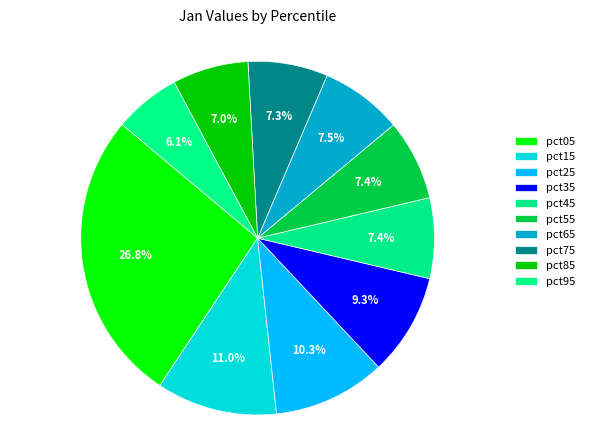

How many segments does this pie chart have?

10